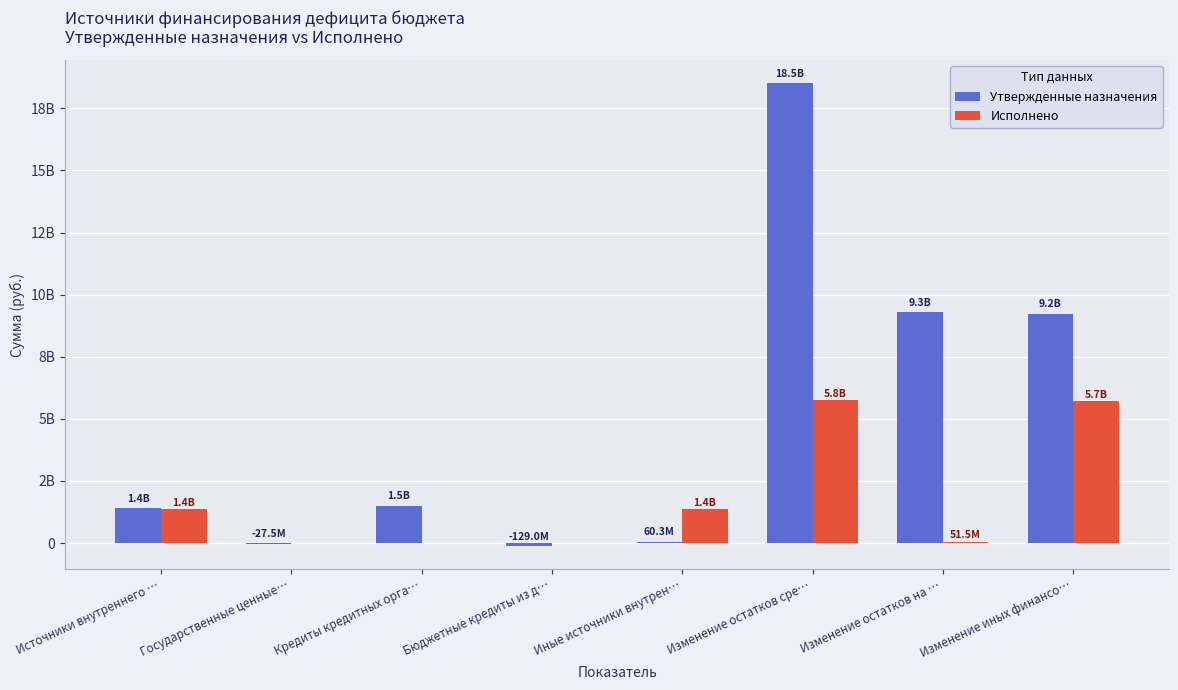

Is the value of Исполнено at Государственные ценные… greater than the value of Утвержденные назначения at Изменение остатков на …?

No